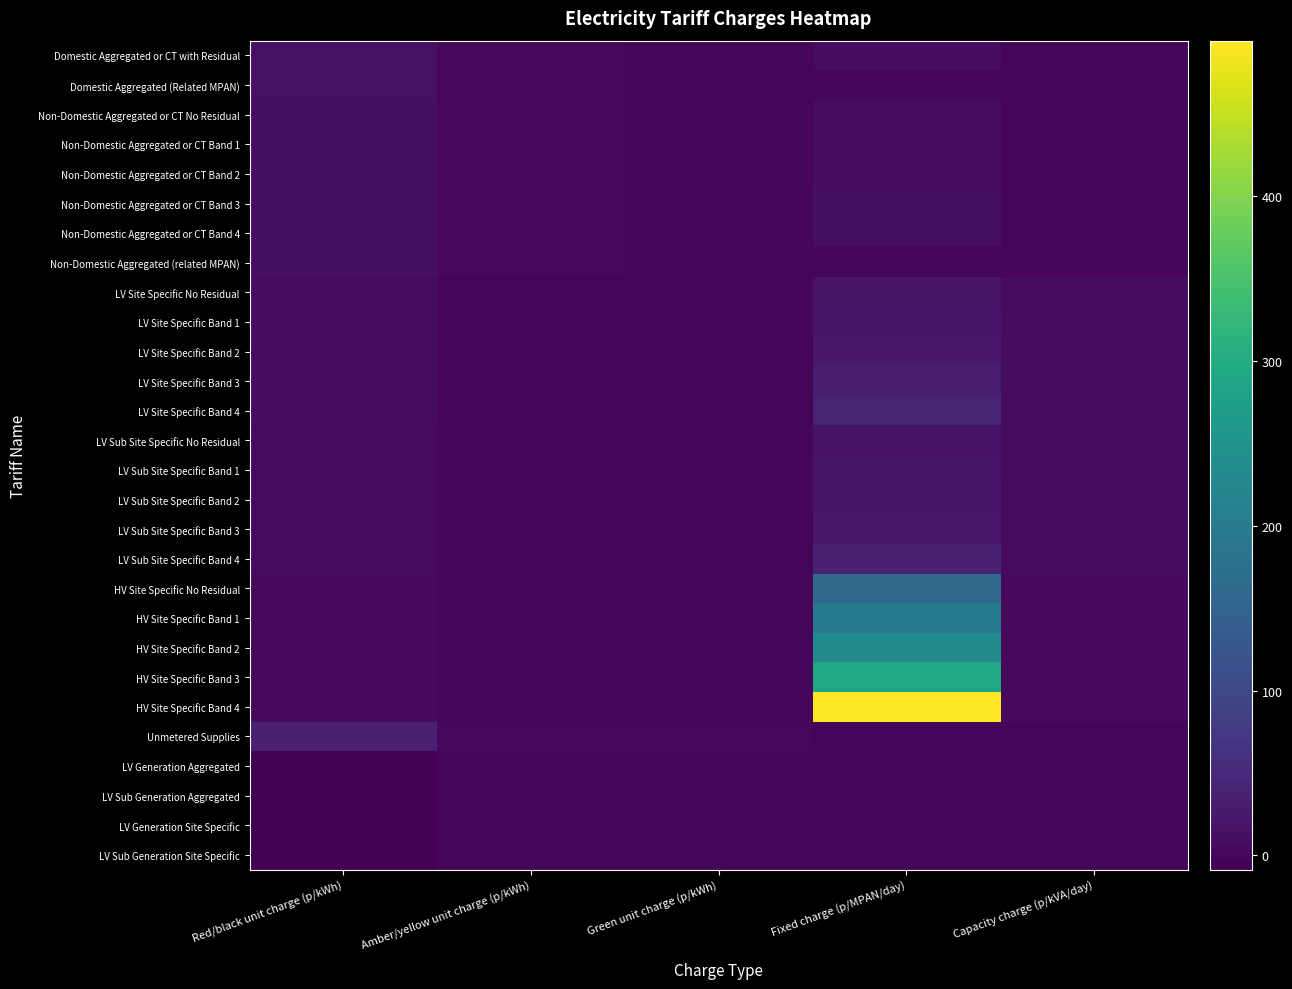

Rank the series at Fixed charge (p/MPAN/day) from highest to lowest value.

HV Site Specific Band 4, HV Site Specific Band 3, HV Site Specific Band 2, HV Site Specific Band 1, HV Site Specific No Residual, LV Site Specific Band 4, LV Sub Site Specific Band 4, LV Site Specific Band 3, LV Sub Site Specific Band 3, LV Site Specific Band 2, LV Site Specific Band 1, LV Sub Site Specific Band 2, LV Sub Site Specific Band 1, LV Site Specific No Residual, LV Sub Site Specific No Residual, Non-Domestic Aggregated or CT Band 4, Non-Domestic Aggregated or CT Band 3, Non-Domestic Aggregated or CT Band 2, Non-Domestic Aggregated or CT Band 1, Non-Domestic Aggregated or CT No Residual, Domestic Aggregated or CT with Residual, Domestic Aggregated (Related MPAN), Non-Domestic Aggregated (related MPAN), Unmetered Supplies, LV Generation Aggregated, LV Sub Generation Aggregated, LV Generation Site Specific, LV Sub Generation Site Specific